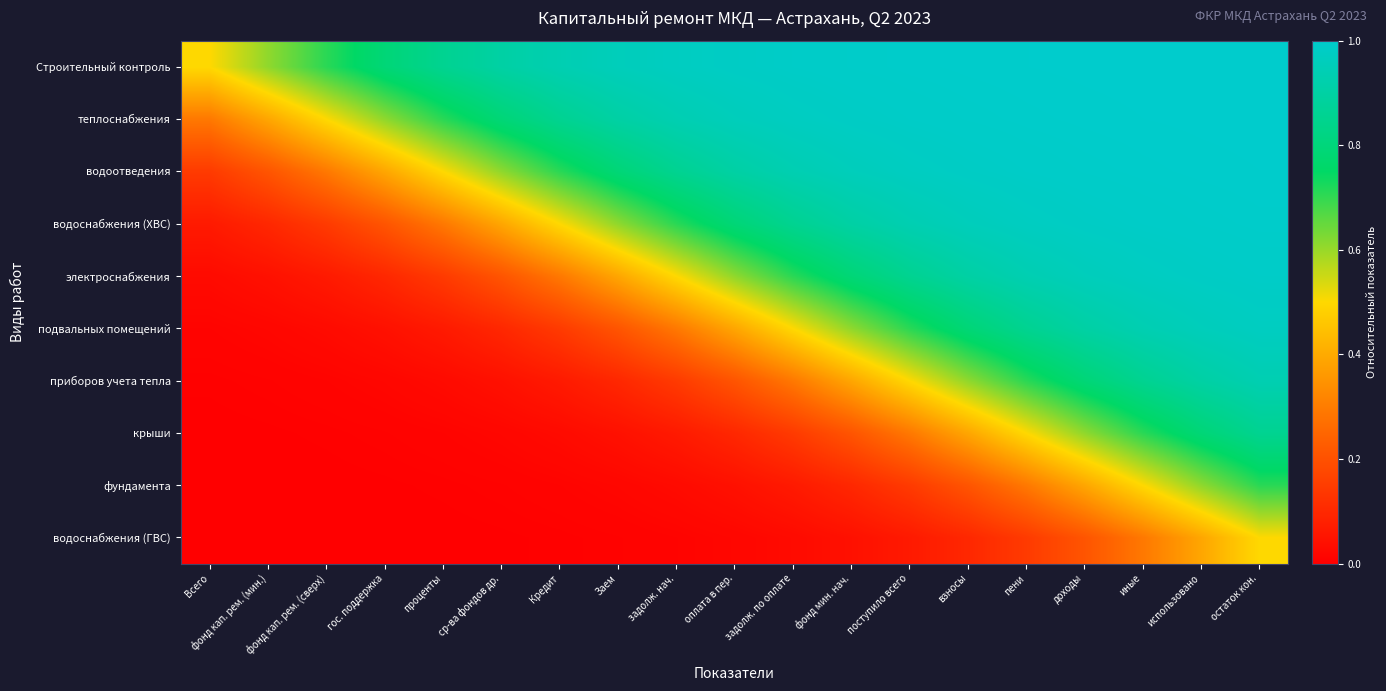

Reading right to left, extract all data points from this chart.

Строительный контроль: остаток кон.=1.0	использовано=1.0	иные=1.0	доходы=1.0	пени=1.0	взносы=1.0	поступило всего=1.0	фонд мин. нач.=1.0	задолж. по оплате=1.0	оплата в пер.=1.0	задолж. нач.=1.0	Заем=1.0	Кредит=0.9	ср-ва фондов др.=0.9	проценты=0.9	гос. поддержка=0.8	фонд кап. рем. (сверх)=0.7	фонд кап. рем. (мин.)=0.6	Всего=0.5
теплоснабжения: остаток кон.=1.0	использовано=1.0	иные=1.0	доходы=1.0	пени=1.0	взносы=1.0	поступило всего=1.0	фонд мин. нач.=1.0	задолж. по оплате=1.0	оплата в пер.=1.0	задолж. нач.=0.9	Заем=0.9	Кредит=0.9	ср-ва фондов др.=0.8	проценты=0.7	гос. поддержка=0.6	фонд кап. рем. (сверх)=0.5	фонд кап. рем. (мин.)=0.4	Всего=0.3
водоотведения: остаток кон.=1.0	использовано=1.0	иные=1.0	доходы=1.0	пени=1.0	взносы=1.0	поступило всего=1.0	фонд мин. нач.=1.0	задолж. по оплате=0.9	оплата в пер.=0.9	задолж. нач.=0.9	Заем=0.8	Кредит=0.7	ср-ва фондов др.=0.6	проценты=0.5	гос. поддержка=0.4	фонд кап. рем. (сверх)=0.3	фонд кап. рем. (мин.)=0.2	Всего=0.1
водоснабжения (ХВС): остаток кон.=1.0	использовано=1.0	иные=1.0	доходы=1.0	пени=1.0	взносы=1.0	поступило всего=0.9	фонд мин. нач.=0.9	задолж. по оплате=0.9	оплата в пер.=0.8	задолж. нач.=0.7	Заем=0.6	Кредит=0.5	ср-ва фондов др.=0.4	проценты=0.3	гос. поддержка=0.2	фонд кап. рем. (сверх)=0.1	фонд кап. рем. (мин.)=0.1	Всего=0.1
электроснабжения: остаток кон.=1.0	использовано=1.0	иные=1.0	доходы=1.0	пени=0.9	взносы=0.9	поступило всего=0.9	фонд мин. нач.=0.8	задолж. по оплате=0.7	оплата в пер.=0.6	задолж. нач.=0.5	Заем=0.4	Кредит=0.3	ср-ва фондов др.=0.2	проценты=0.1	гос. поддержка=0.1	фонд кап. рем. (сверх)=0.1	фонд кап. рем. (мин.)=0.0	Всего=0.0
подвальных помещений: остаток кон.=1.0	использовано=1.0	иные=0.9	доходы=0.9	пени=0.9	взносы=0.8	поступило всего=0.7	фонд мин. нач.=0.6	задолж. по оплате=0.5	оплата в пер.=0.4	задолж. нач.=0.3	Заем=0.2	Кредит=0.1	ср-ва фондов др.=0.1	проценты=0.1	гос. поддержка=0.0	фонд кап. рем. (сверх)=0.0	фонд кап. рем. (мин.)=0.0	Всего=0.0
приборов учета тепла: остаток кон.=0.9	использовано=0.9	иные=0.9	доходы=0.8	пени=0.7	взносы=0.6	поступило всего=0.5	фонд мин. нач.=0.4	задолж. по оплате=0.3	оплата в пер.=0.2	задолж. нач.=0.1	Заем=0.1	Кредит=0.1	ср-ва фондов др.=0.0	проценты=0.0	гос. поддержка=0.0	фонд кап. рем. (сверх)=0.0	фонд кап. рем. (мин.)=0.0	Всего=0.0
крыши: остаток кон.=0.9	использовано=0.8	иные=0.7	доходы=0.6	пени=0.5	взносы=0.4	поступило всего=0.3	фонд мин. нач.=0.2	задолж. по оплате=0.1	оплата в пер.=0.1	задолж. нач.=0.1	Заем=0.0	Кредит=0.0	ср-ва фондов др.=0.0	проценты=0.0	гос. поддержка=0.0	фонд кап. рем. (сверх)=0.0	фонд кап. рем. (мин.)=0.0	Всего=0.0
фундамента: остаток кон.=0.7	использовано=0.6	иные=0.5	доходы=0.4	пени=0.3	взносы=0.2	поступило всего=0.1	фонд мин. нач.=0.1	задолж. по оплате=0.1	оплата в пер.=0.0	задолж. нач.=0.0	Заем=0.0	Кредит=0.0	ср-ва фондов др.=0.0	проценты=0.0	гос. поддержка=0.0	фонд кап. рем. (сверх)=0.0	фонд кап. рем. (мин.)=0.0	Всего=0.0
водоснабжения (ГВС): остаток кон.=0.5	использовано=0.4	иные=0.3	доходы=0.2	пени=0.1	взносы=0.1	поступило всего=0.1	фонд мин. нач.=0.0	задолж. по оплате=0.0	оплата в пер.=0.0	задолж. нач.=0.0	Заем=0.0	Кредит=0.0	ср-ва фондов др.=0.0	проценты=0.0	гос. поддержка=0.0	фонд кап. рем. (сверх)=0.0	фонд кап. рем. (мин.)=0.0	Всего=0.0